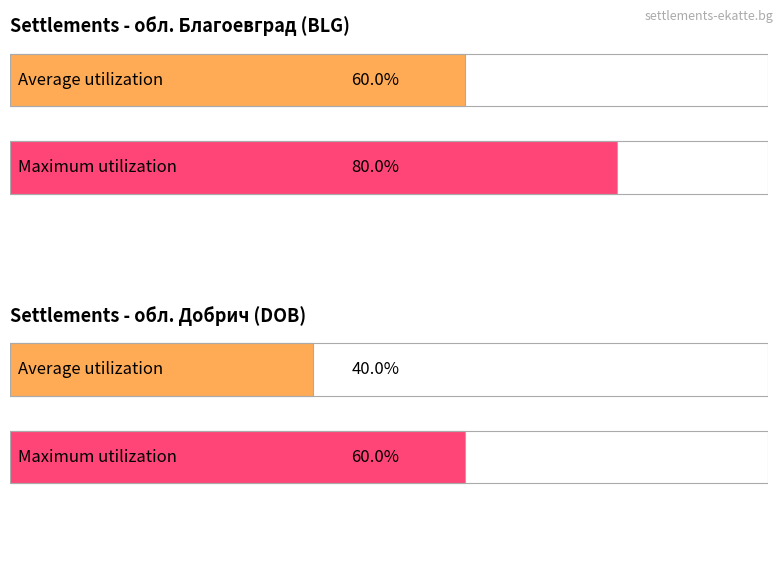

Is it true that Average utilization equals 2 at KRZ?

False